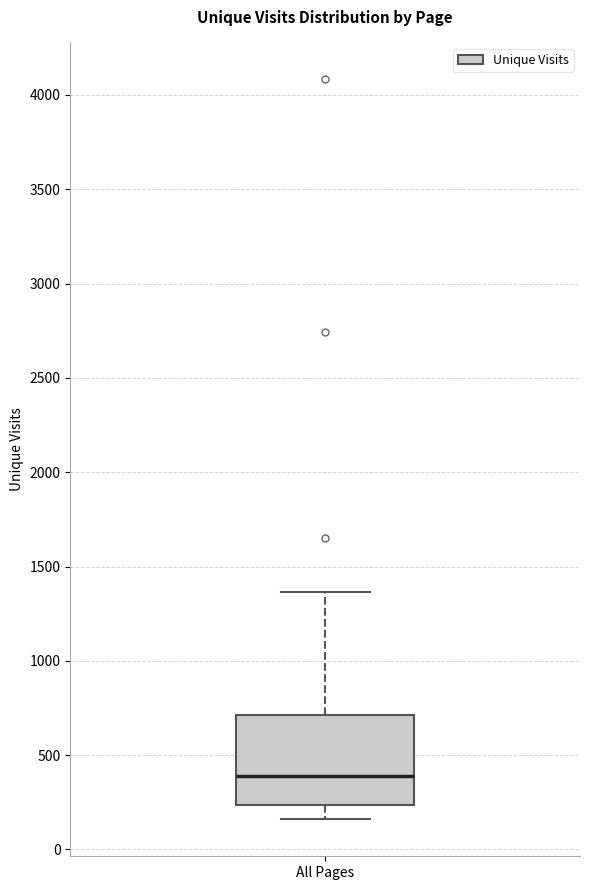

Read this box plot against the y-axis: the position of the median line, the range covered by the box, and the ends of both whiskers. The values are not printed on the chart, so give them approximately, as read against the axis.

median 400, box 250 to 700, whiskers 150 to 1350